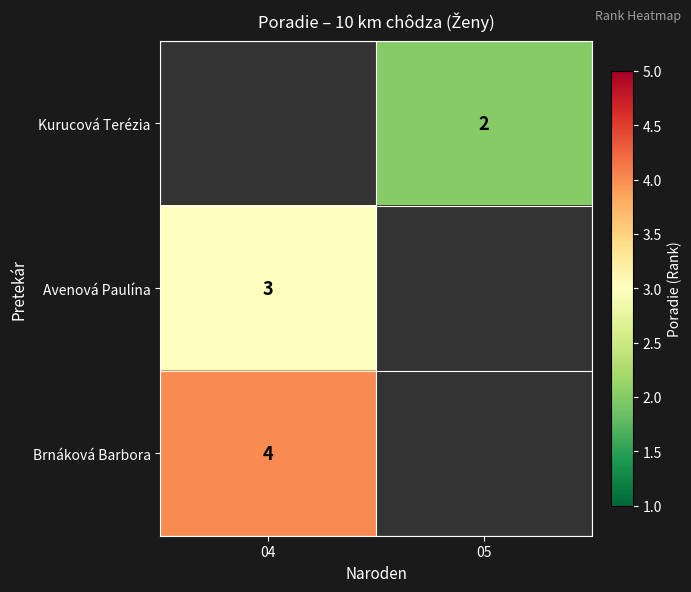

Which has a higher value, 04 or 05?

05